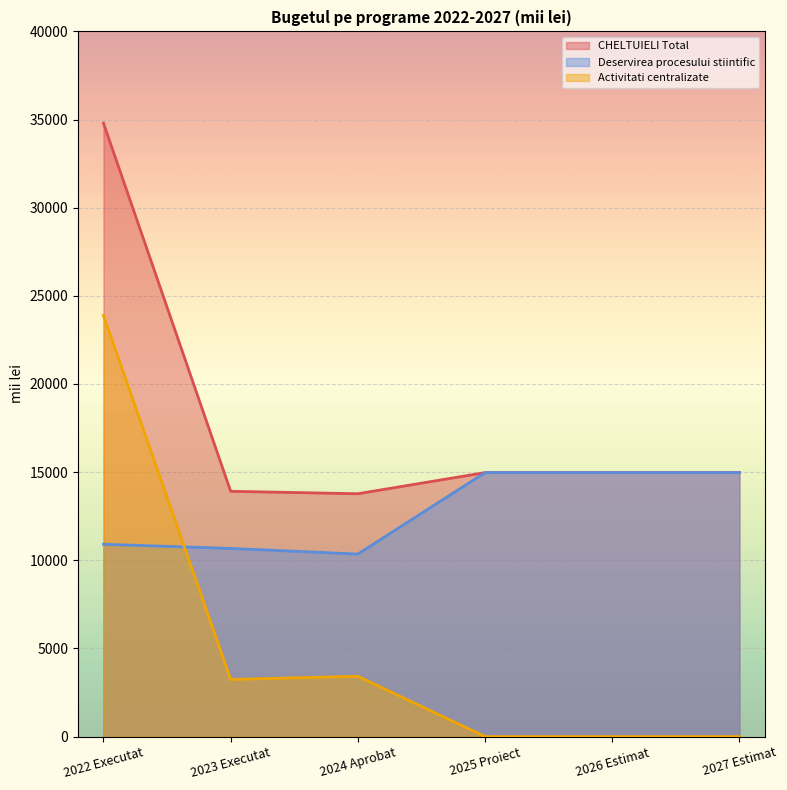

Where do Deservirea procesului stiintific and Activitati centralizate first cross each other?

2022 Executat and 2023 Executat